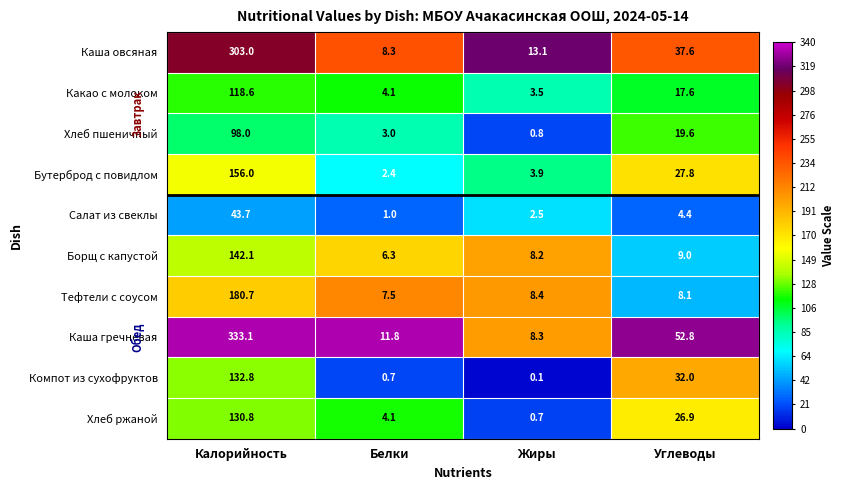

Which series has the largest total across all categories?

Каша гречневая